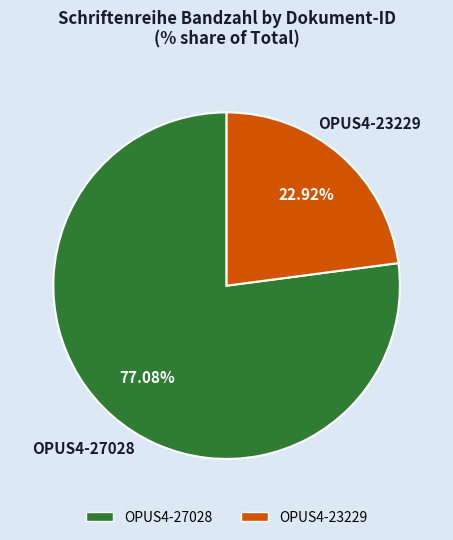

Rank the categories by value from lowest to highest.

OPUS4-23229, OPUS4-27028